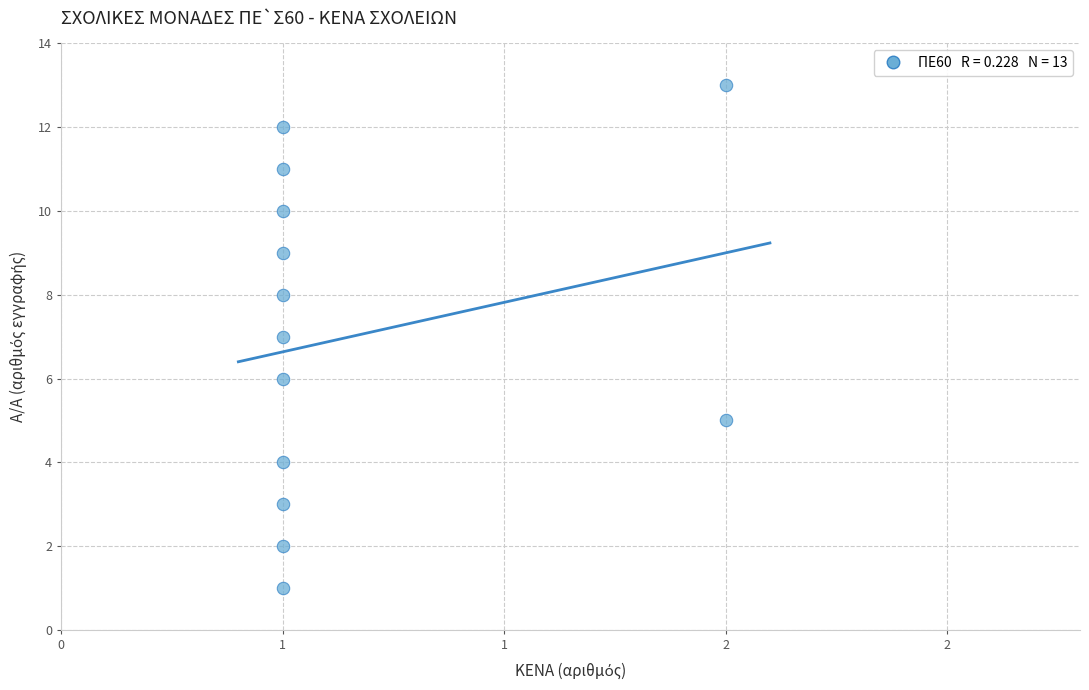

What is the range of Y values (max minus min)?

12